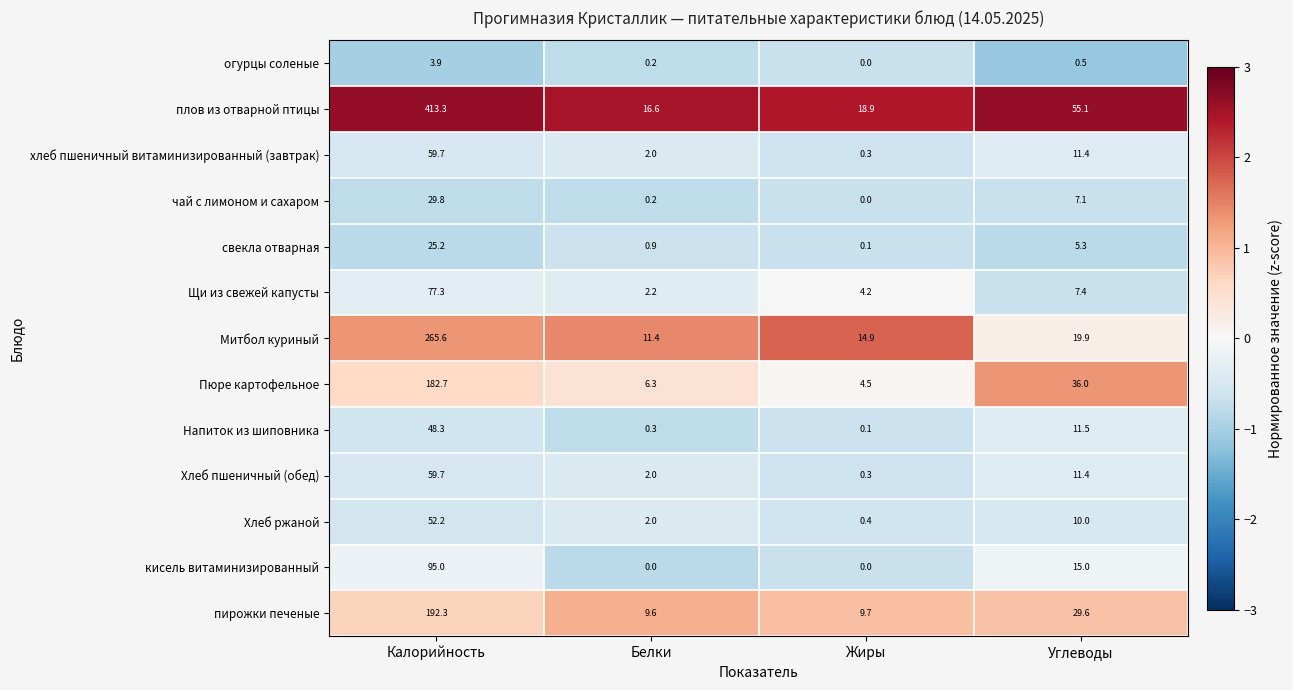

Which series has the largest range (max minus min)?

плов из отварной птицы